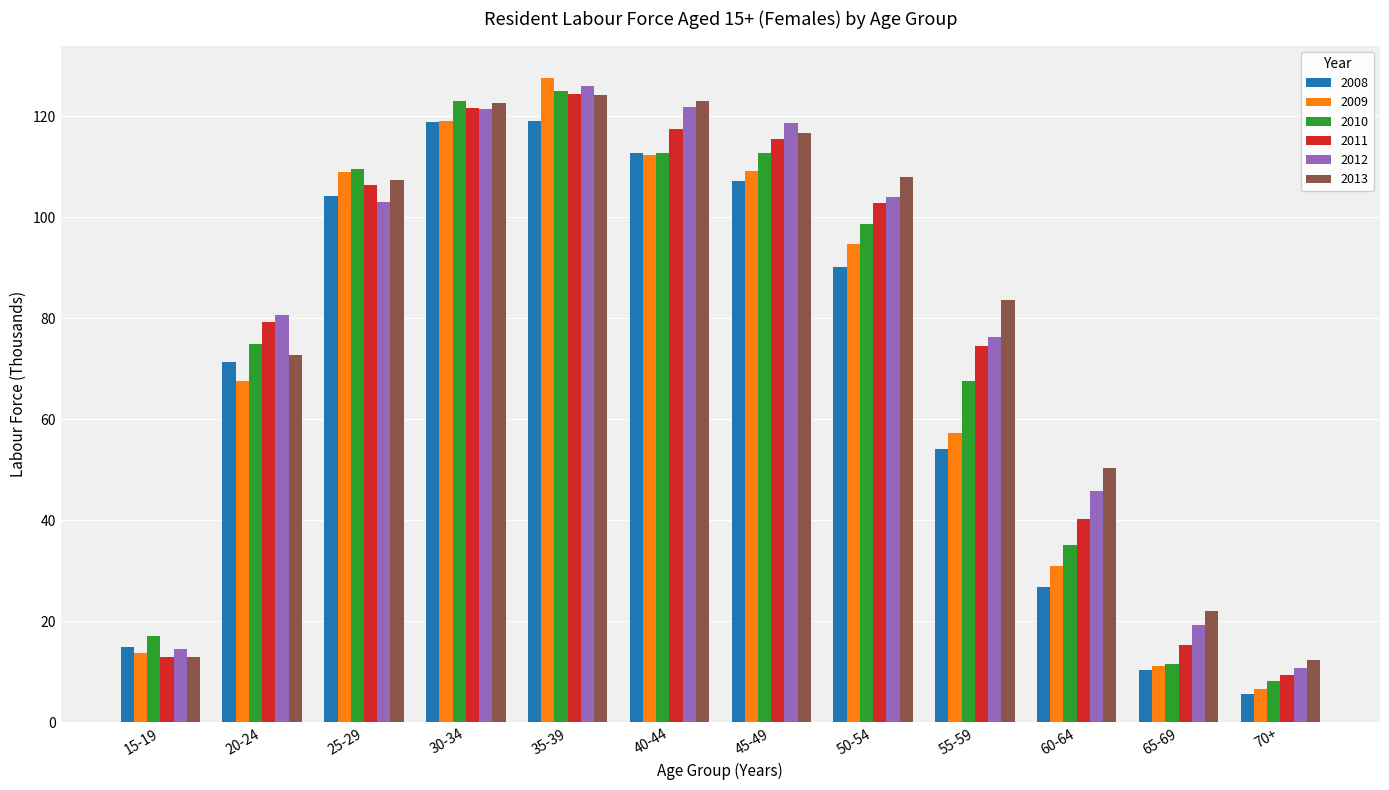

What is the lowest value of the 2009 series?

6.7